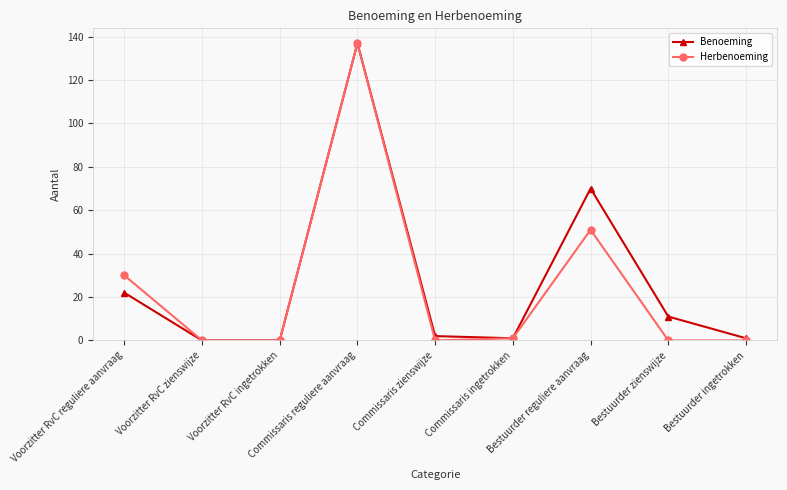

What is the average value of the Benoeming series?

27